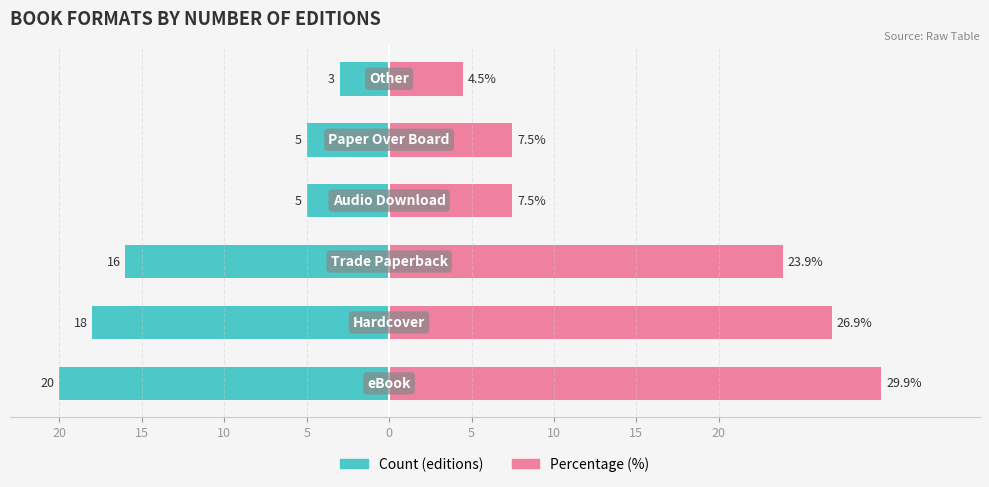

Is it true that Count (editions) equals -3.0 at 5?

True